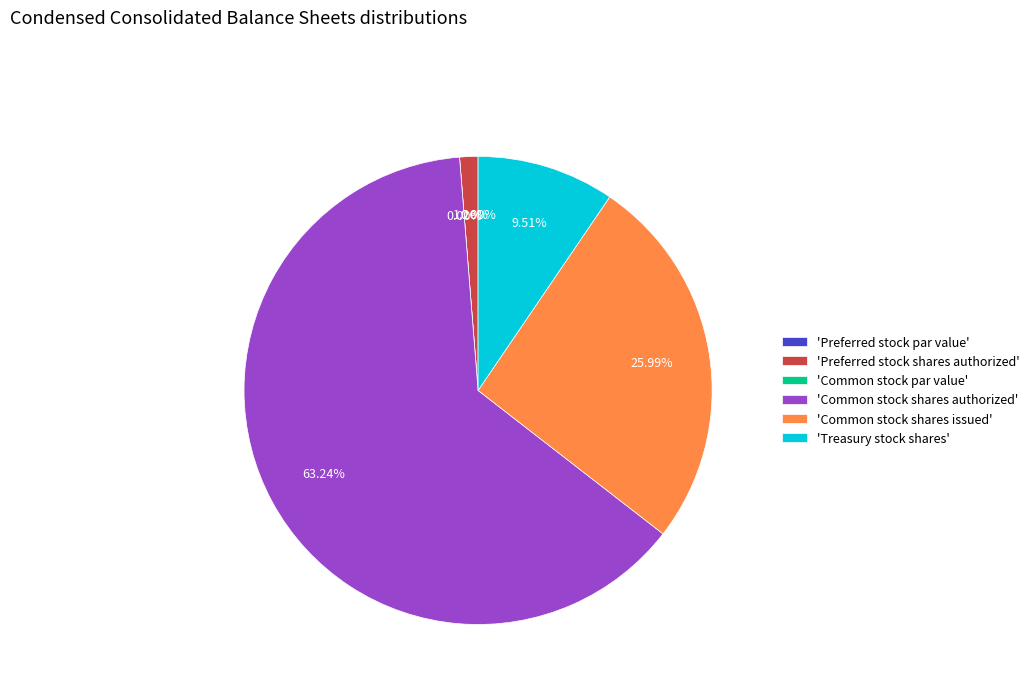

Which category accounts for the majority?

Common stock shares authorized